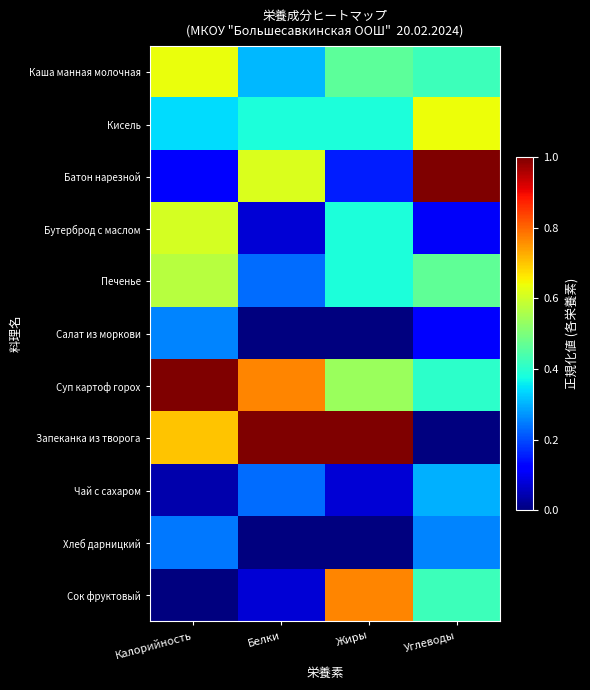

Which series has the largest range (max minus min)?

Запеканка из творога